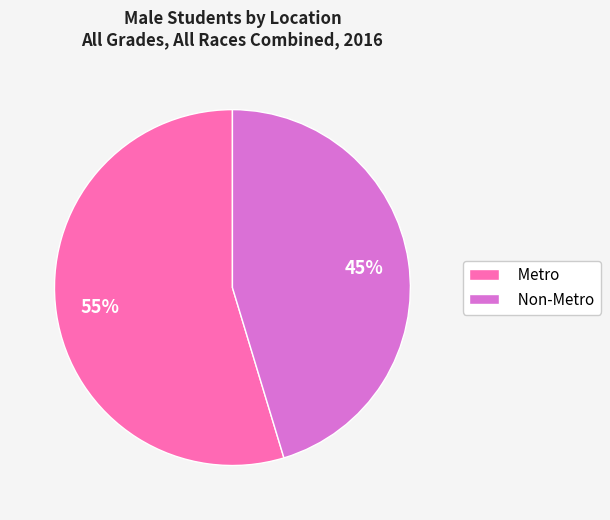

To the nearest percent, what is the average slice percentage?

50%